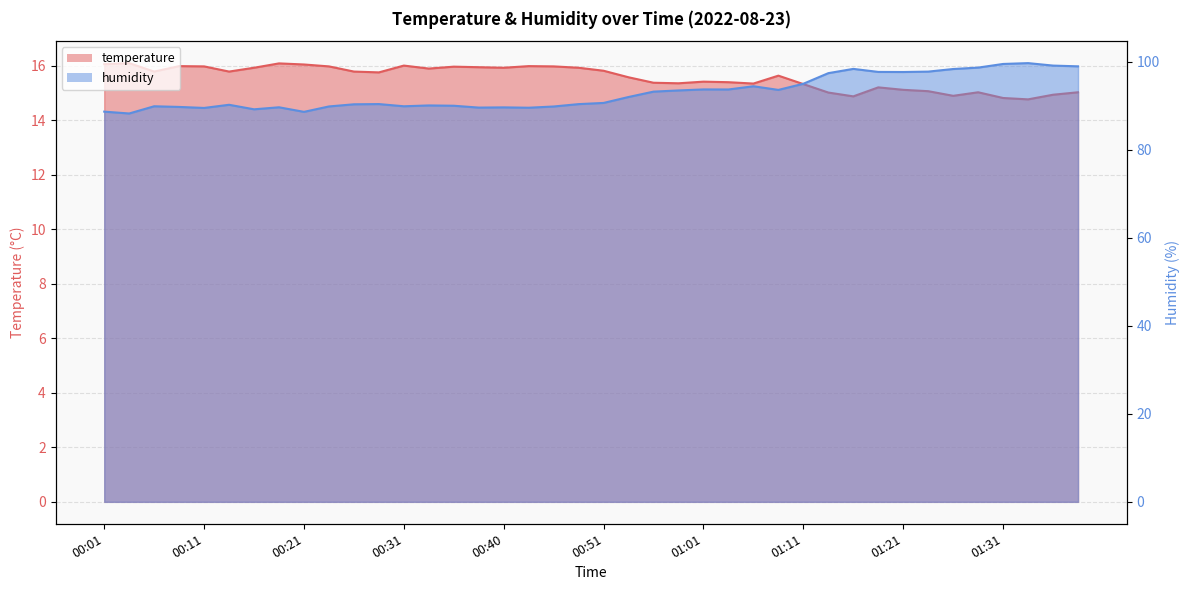

The humidity series shows 98.4 at 01:26. True or false?

True